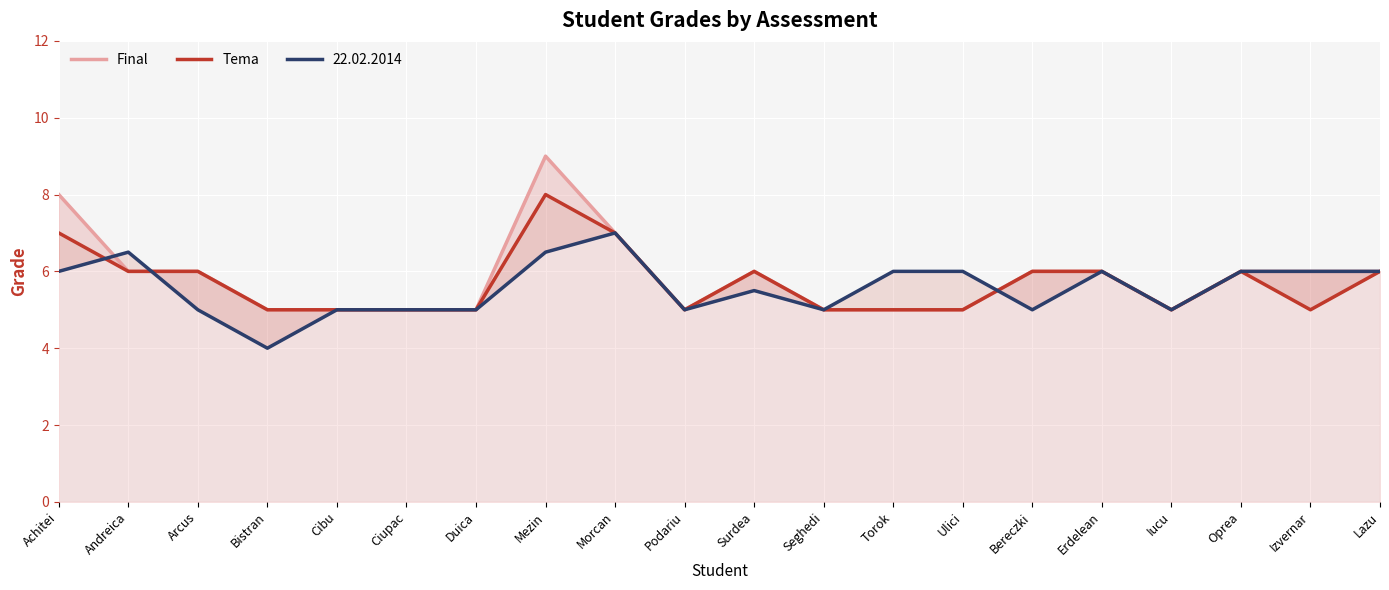

Reading left to right, list all the values displayed in this chart.

Final: 8	6	6	5	5	5	5	9	7	5	6	5	5	5	6	6	5	6	6	6
Tema: 7	6	6	5	5	5	5	8	7	5	6	5	5	5	6	6	5	6	5	6